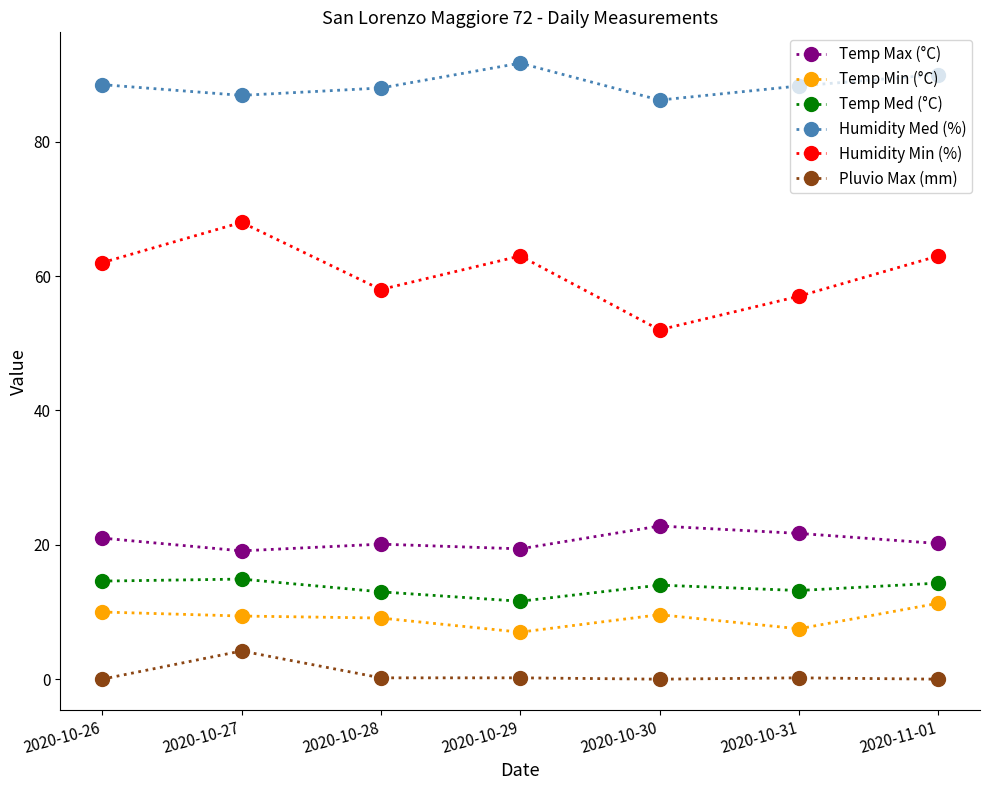

What is the average value of the Humidity Min (%) series?

60.4